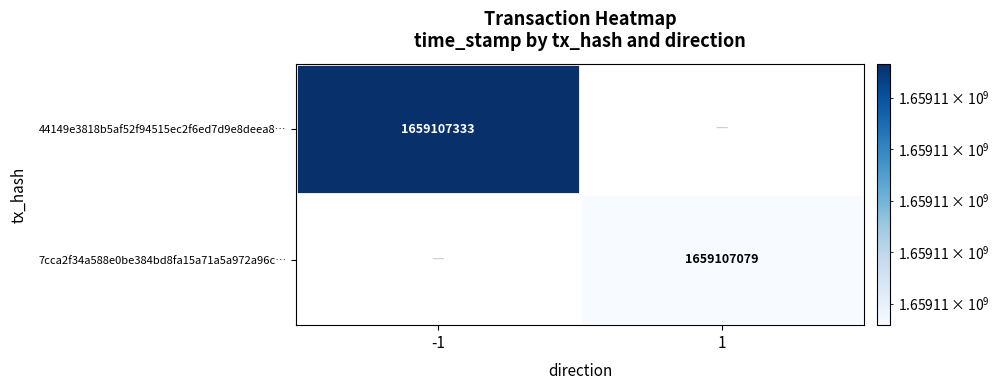

Is it true that 44149e3818b5af52f94515ec2f6ed7d9e8deea8 equals -1 at 0?

True